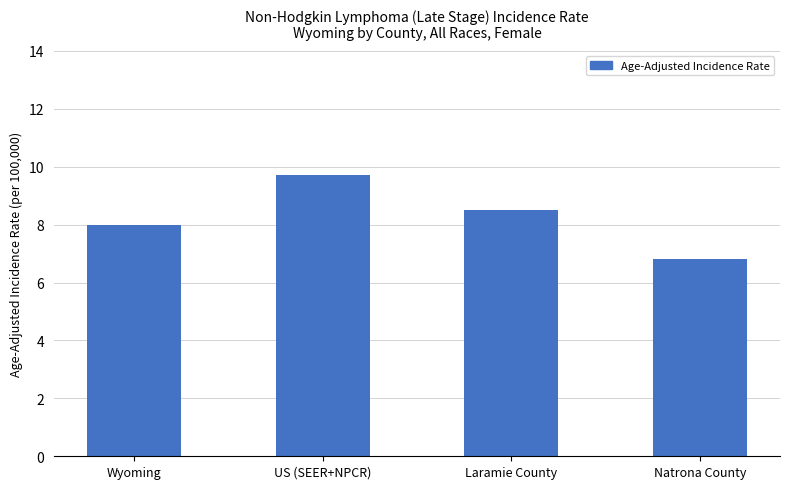

Reading left to right, transcribe all the data shown in this chart.

8.0	9.7	8.5	6.8